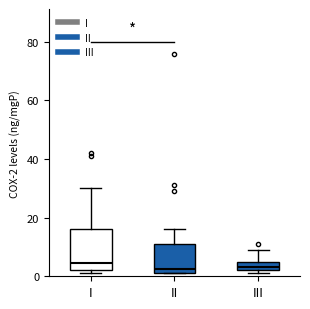

Where is the upper edge of the box for II on the y-axis? The values are not printed on the chart, so give them approximately, as read against the axis.

12